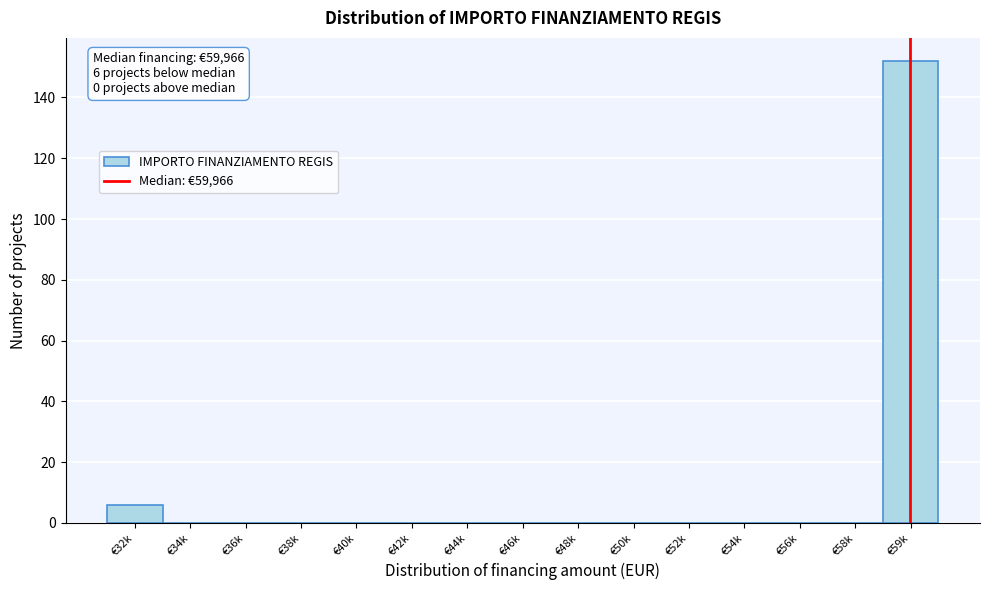

Reading left to right, list all the values displayed in this chart.

€32k=6	€34k=0	€36k=0	€38k=0	€40k=0	€42k=0	€44k=0	€46k=0	€48k=0	€50k=0	€52k=0	€54k=0	€56k=0	€58k=0	€59k=152